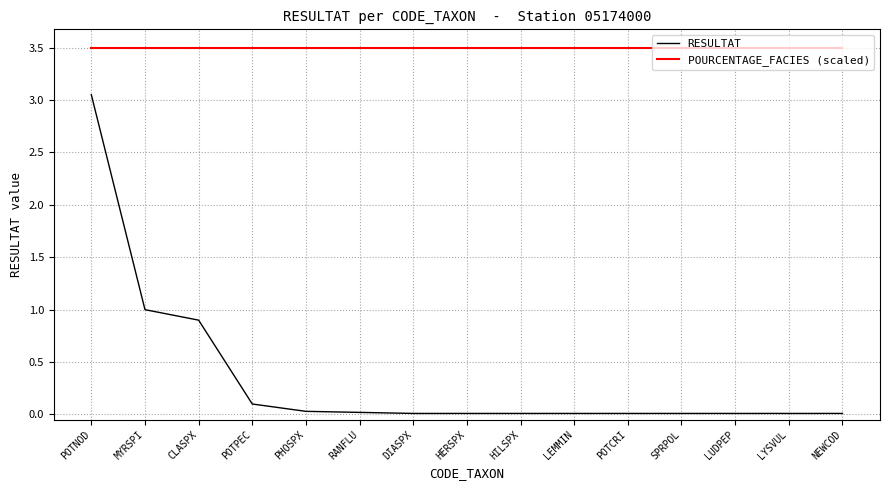

At which label does RESULTAT reach its peak?

POTNOD